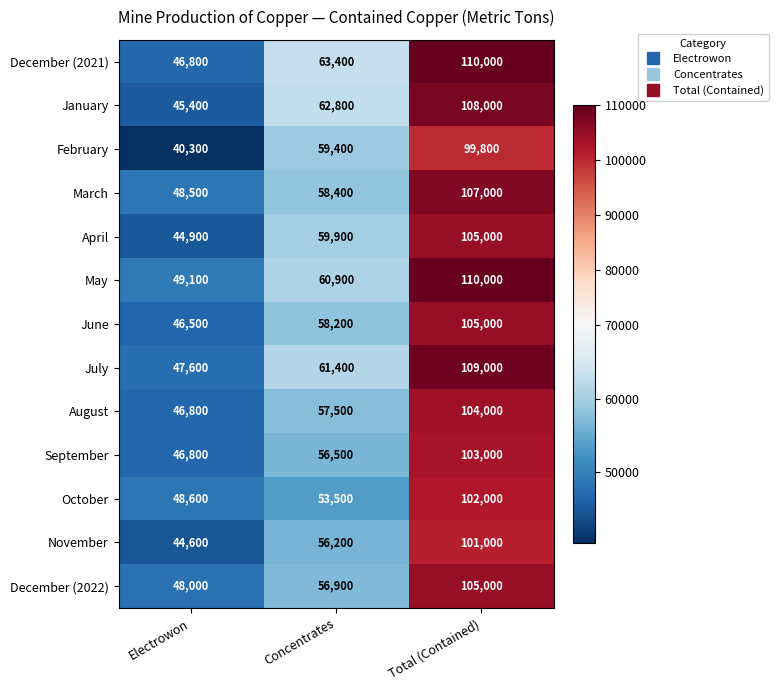

Which series has the widest spread of values?

December (2021)